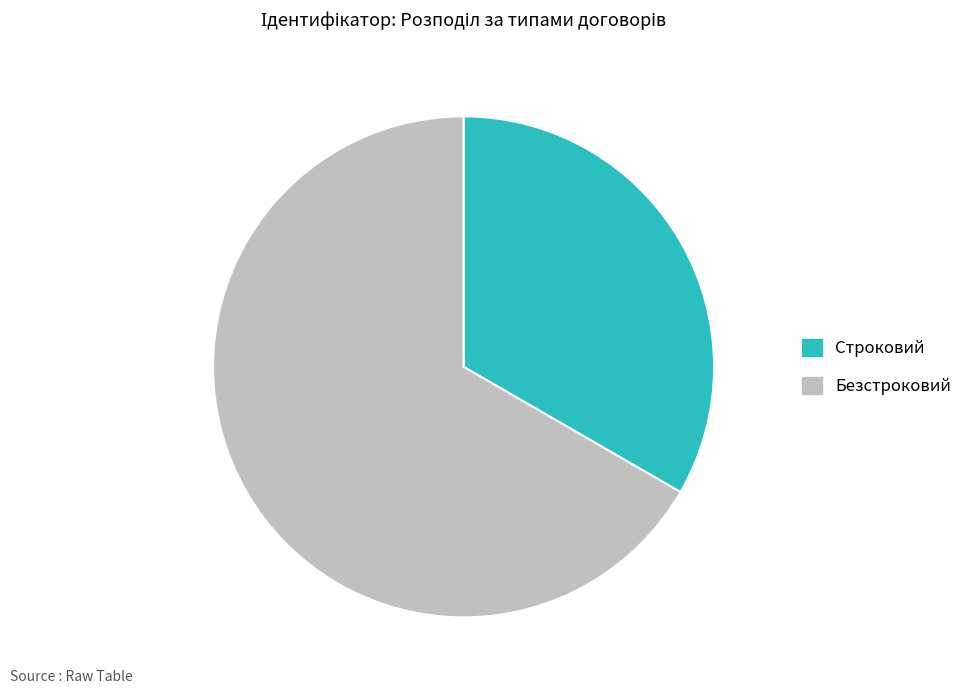

Count the number of slices in the pie.

2